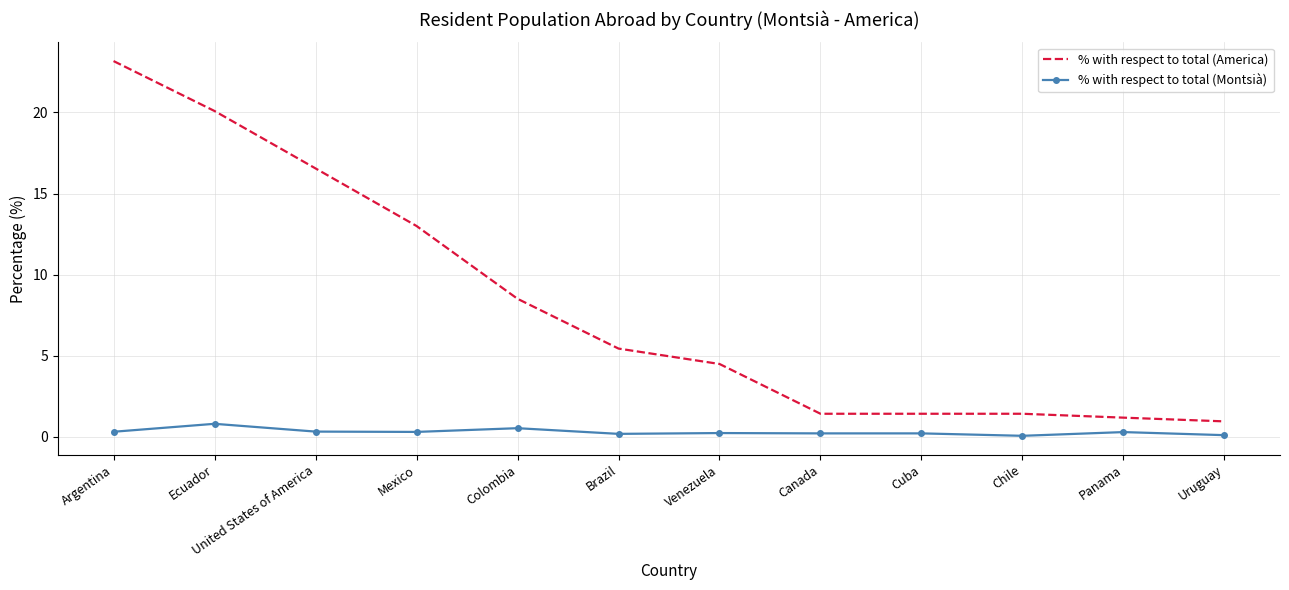

What position from the right is Canada?

5